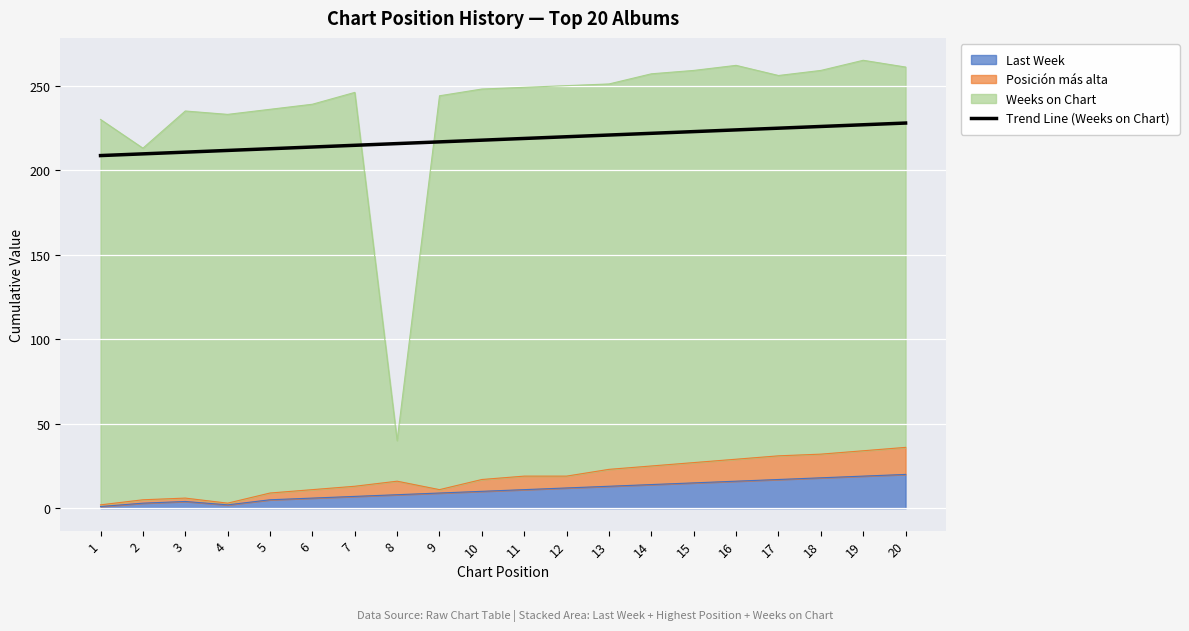

What is the value of the 12th point from the left?

219.8